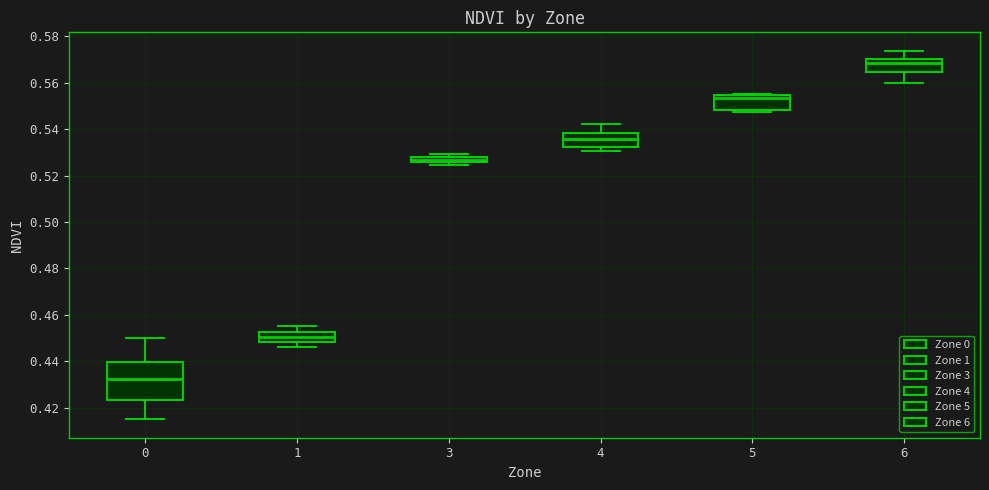

Where is the lower edge of the box at x = 5 on the y-axis? The values are not printed on the chart, so give them approximately, as read against the axis.

0.548